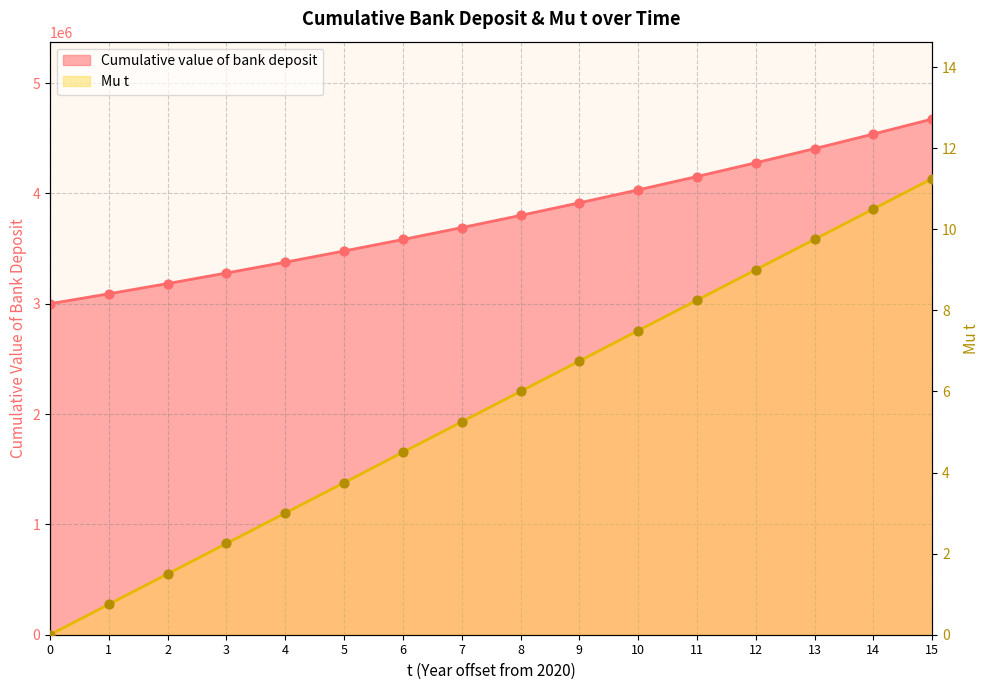

Which series reaches the maximum Y coordinate?

Cumulative value of bank deposit